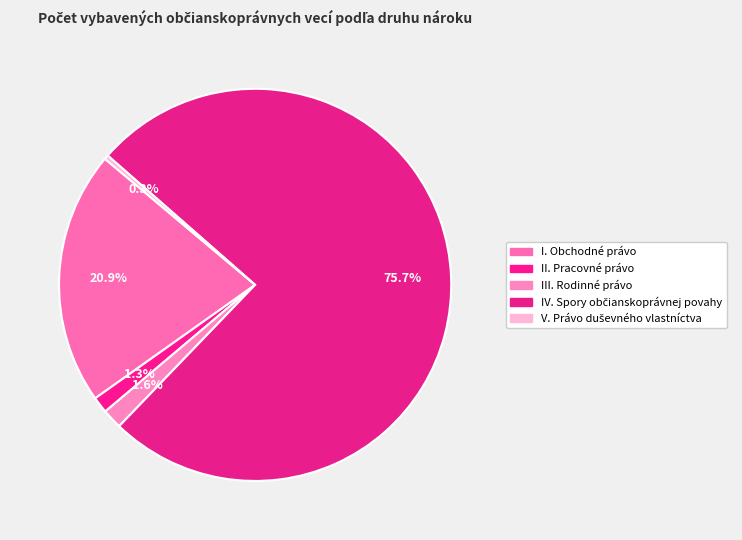

To the nearest percent, what portion does IV. Spory občianskoprávnej povahy represent?

76%